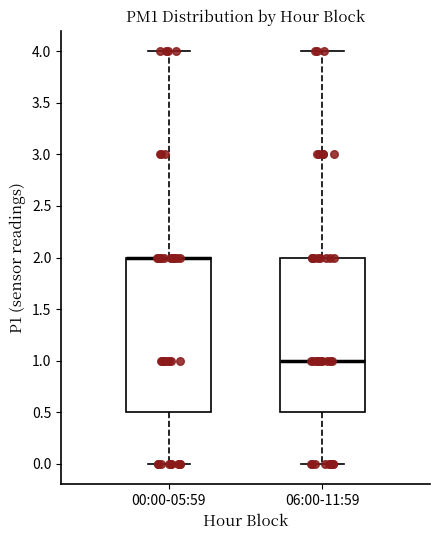

Where is the lower edge of the box for 06:00-11:59 on the y-axis? The values are not printed on the chart, so give them approximately, as read against the axis.

0.5